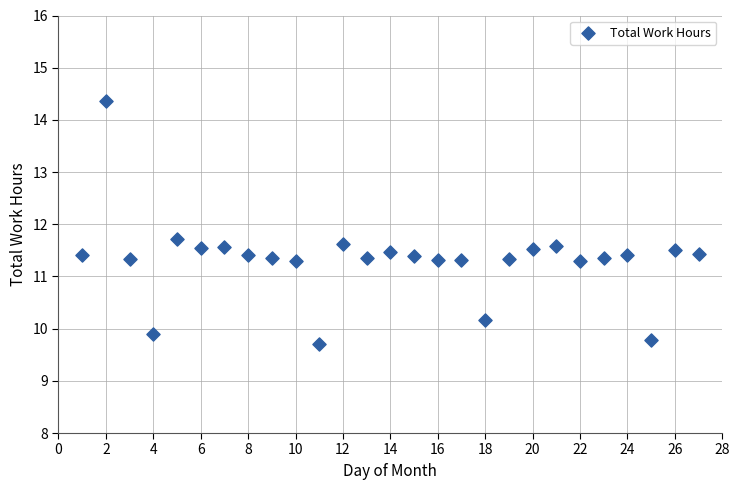

What is the range of Y values (max minus min)?

4.7